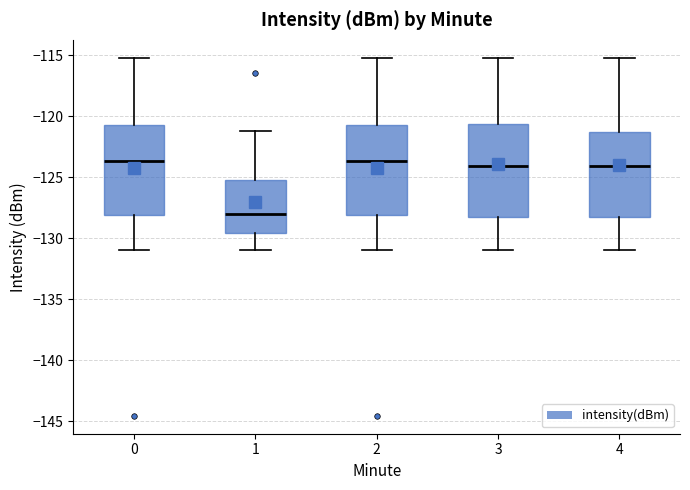

Reading left to right, read every box against the y-axis: the position of its median line, the range the box covers, and the ends of its whiskers. The values are not printed on the chart, so give them approximately, as read against the axis.

0: median -123.5, box -128.0 to -120.5, whiskers -131.0 to -115.0
1: median -128.0, box -129.5 to -125.0, whiskers -131.0 to -121.0
2: median -123.5, box -128.0 to -120.5, whiskers -131.0 to -115.0
3: median -124.0, box -128.5 to -120.5, whiskers -131.0 to -115.0
4: median -124.0, box -128.5 to -121.5, whiskers -131.0 to -115.0